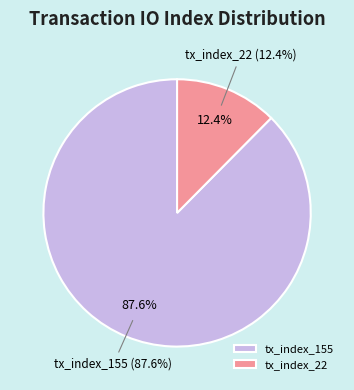

How much of the chart is everything except tx_index_155?

12.4%